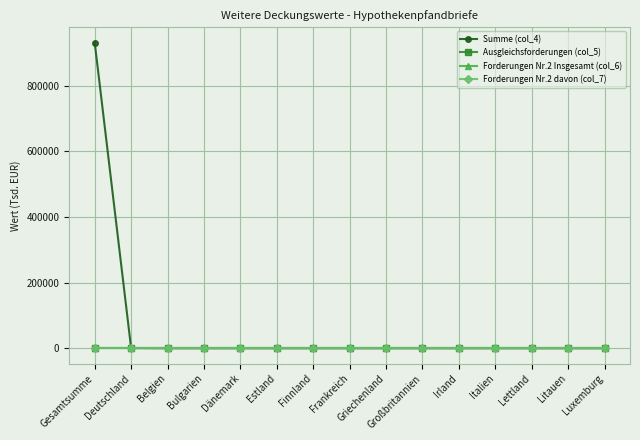

Which category has the highest value in the Forderungen Nr.2 davon (col_7) series?

Gesamtsumme